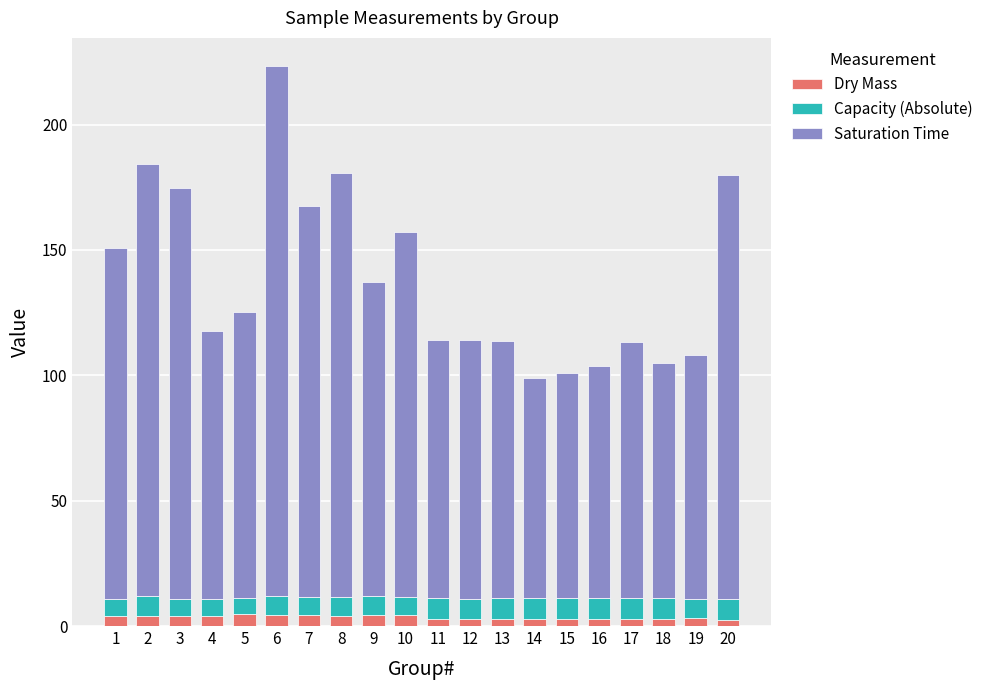

At which category is the sum across all series the highest?

6